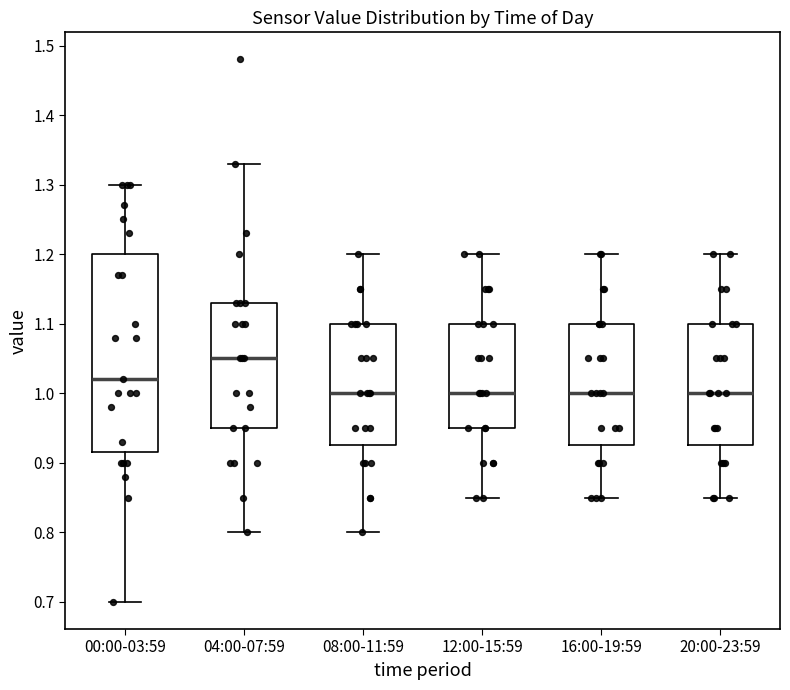

Reading left to right, transcribe this box plot: for each box, give where its median line is, the range the box spans, and where its two whiskers end, as read against the y-axis. The values are not printed on the chart, so give them approximately, as read against the axis.

00:00-03:59: median 1.02, box 0.92 to 1.20, whiskers 0.70 to 1.30
04:00-07:59: median 1.05, box 0.95 to 1.13, whiskers 0.80 to 1.33
08:00-11:59: median 1.00, box 0.93 to 1.10, whiskers 0.80 to 1.20
12:00-15:59: median 1.00, box 0.95 to 1.10, whiskers 0.85 to 1.20
16:00-19:59: median 1.00, box 0.93 to 1.10, whiskers 0.85 to 1.20
20:00-23:59: median 1.00, box 0.93 to 1.10, whiskers 0.85 to 1.20